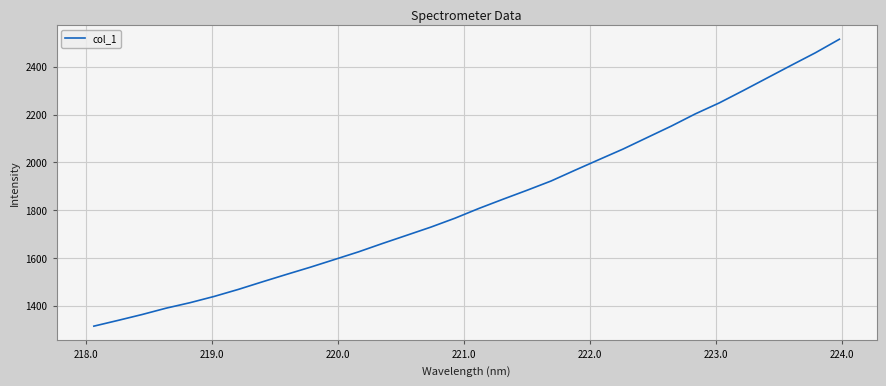

Count the number of values greater than 1807.

16